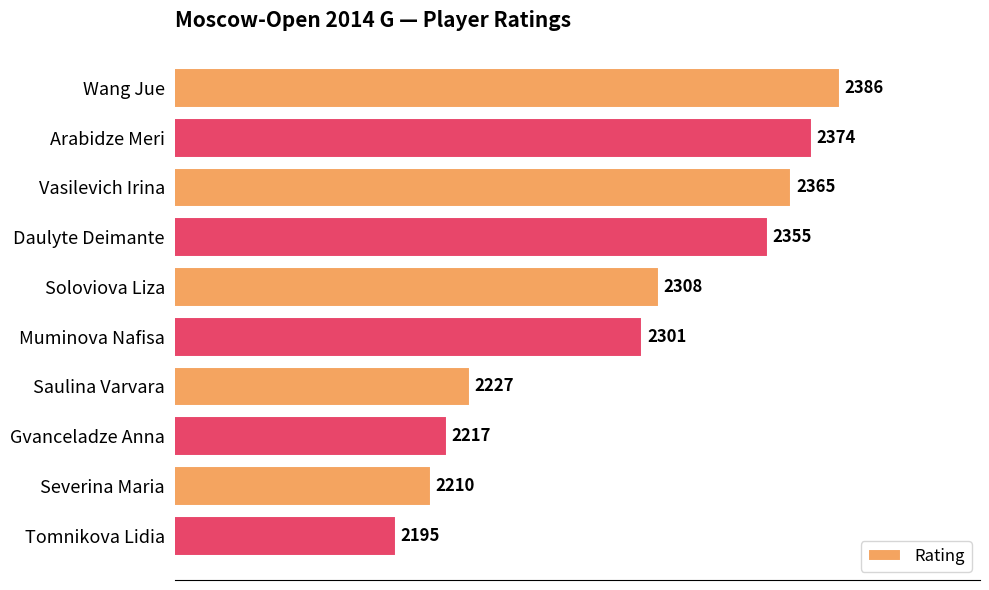

At which category does the chart reach its peak across all series?

Wang Jue